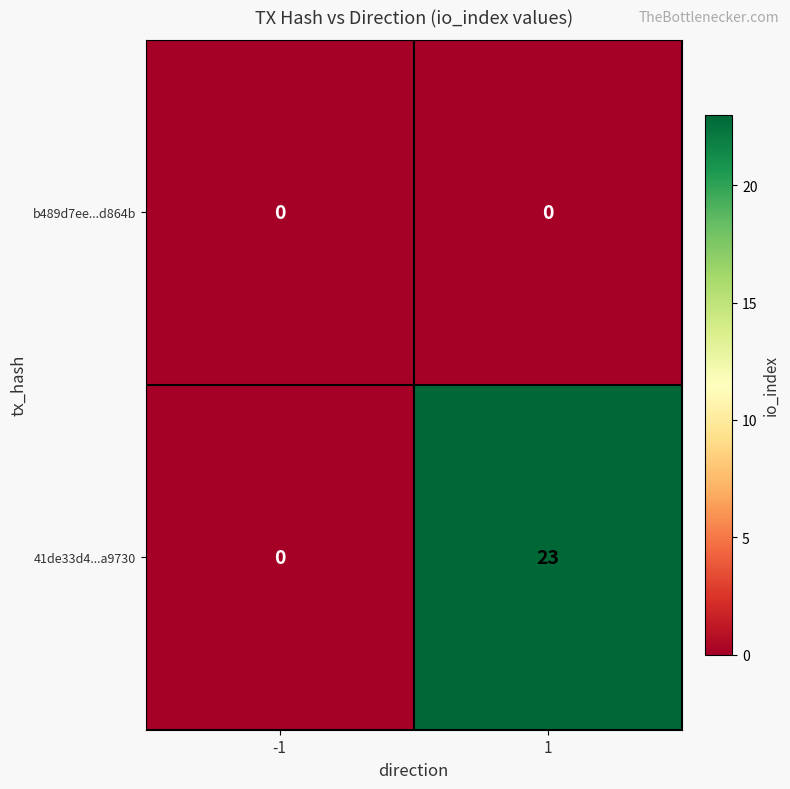

Between -1 and 1, which series saw the biggest shift?

41de33d4...a9730